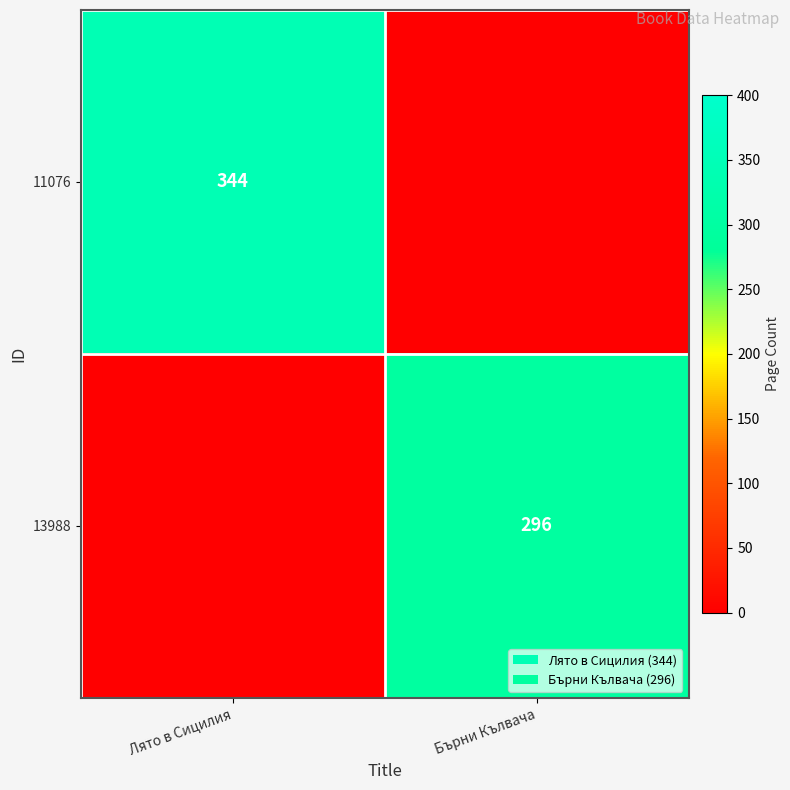

The 13988 series shows 418 at Бърни Кълвача. True or false?

False